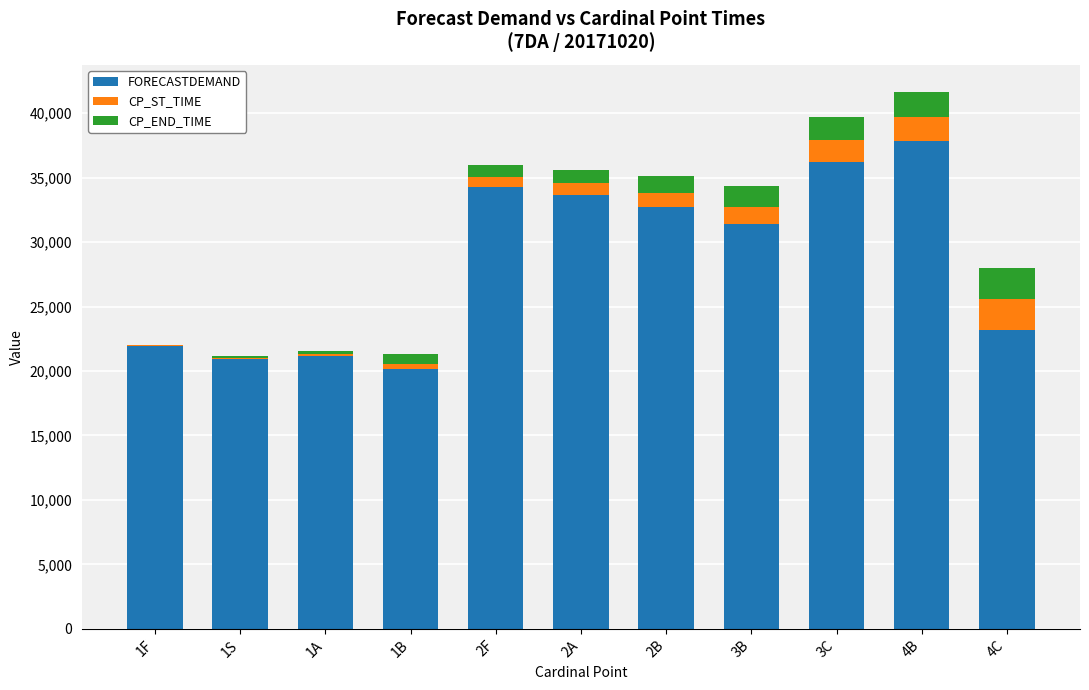

At which label does FORECASTDEMAND reach its peak?

4B